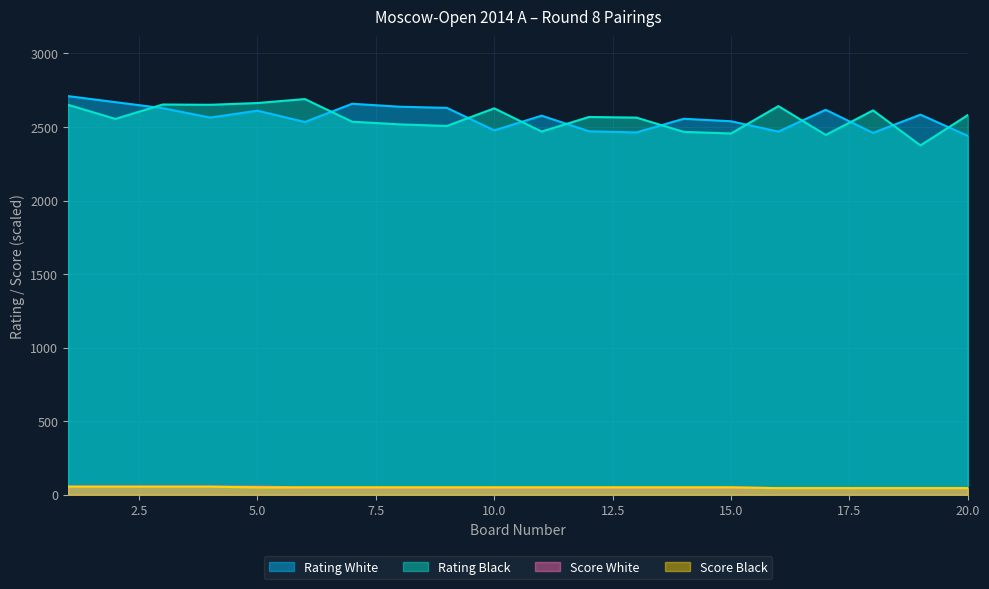

What is the value of the Score Black point at the 13th from the left?

50